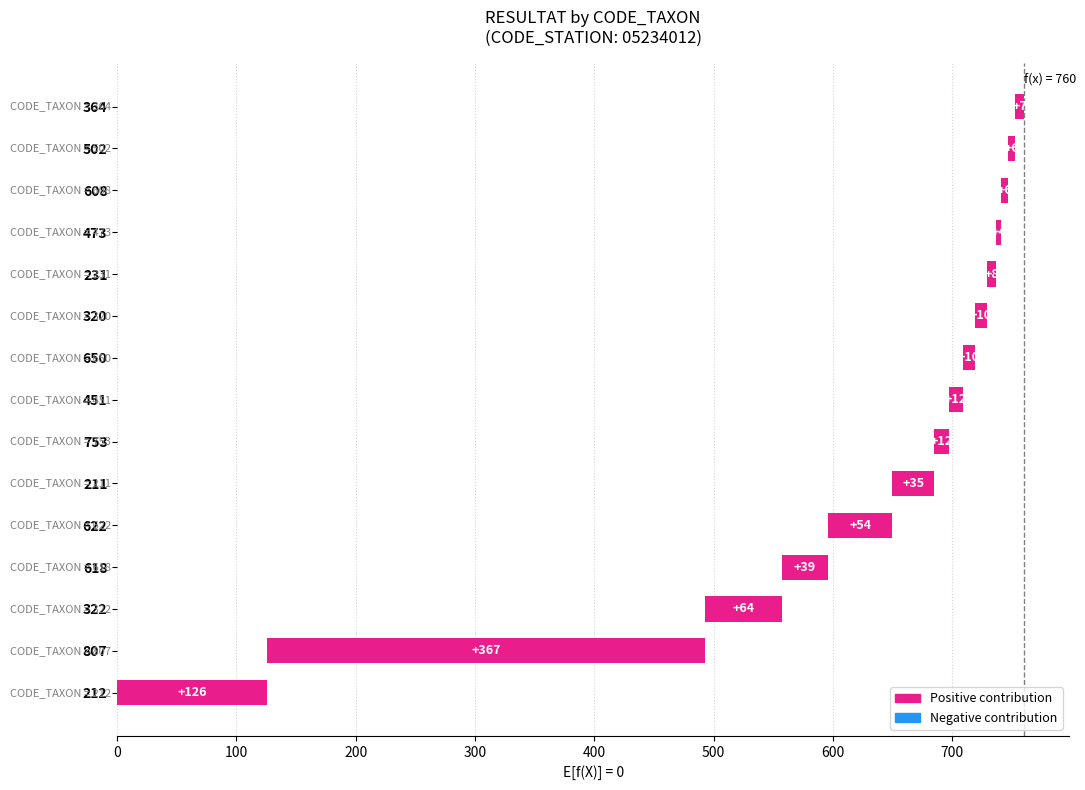

How many series are shown in this chart?

1